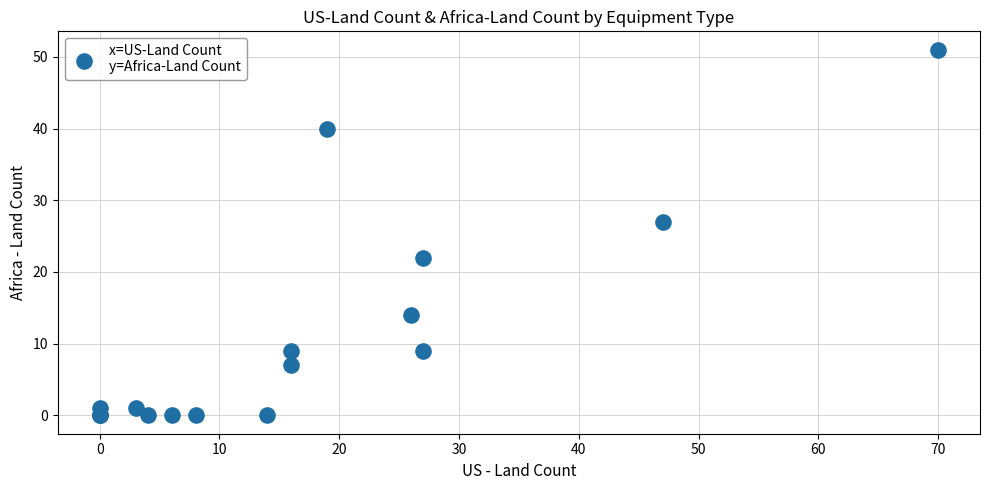

What Y value in the scatter plot is closest to 25?

27